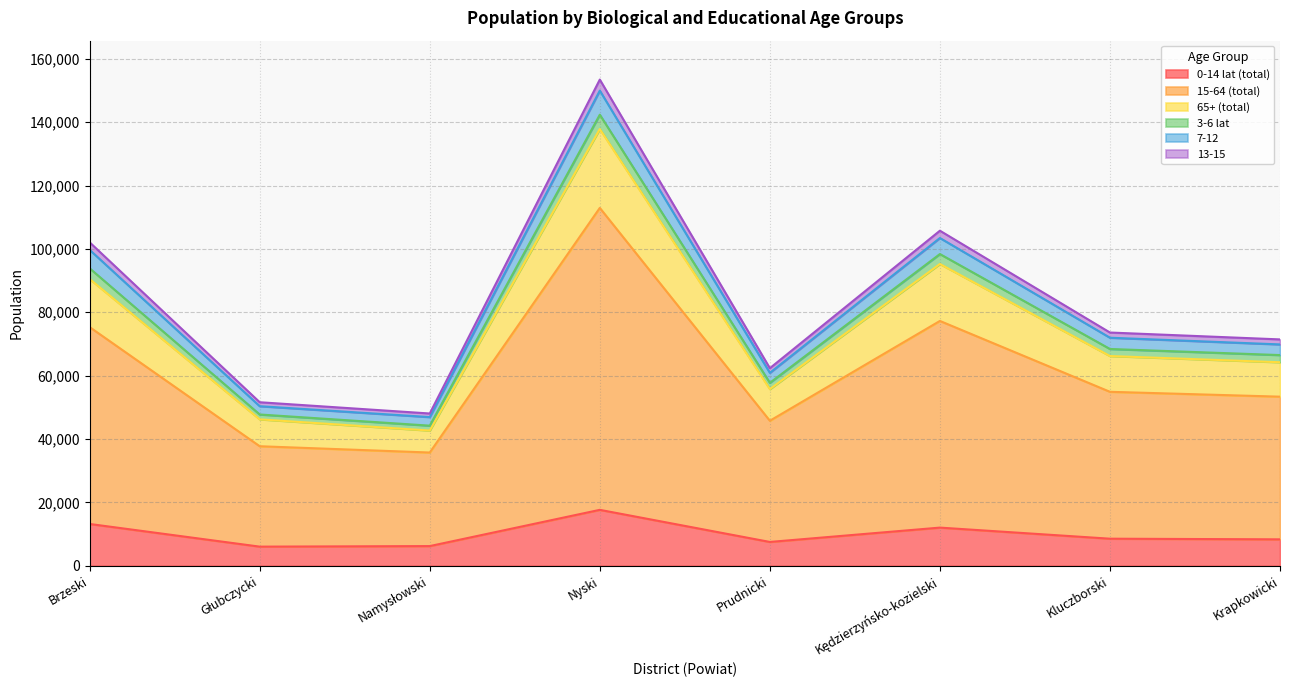

Is it true that 15-64 (total) equals 55247 at Brzeski?

False